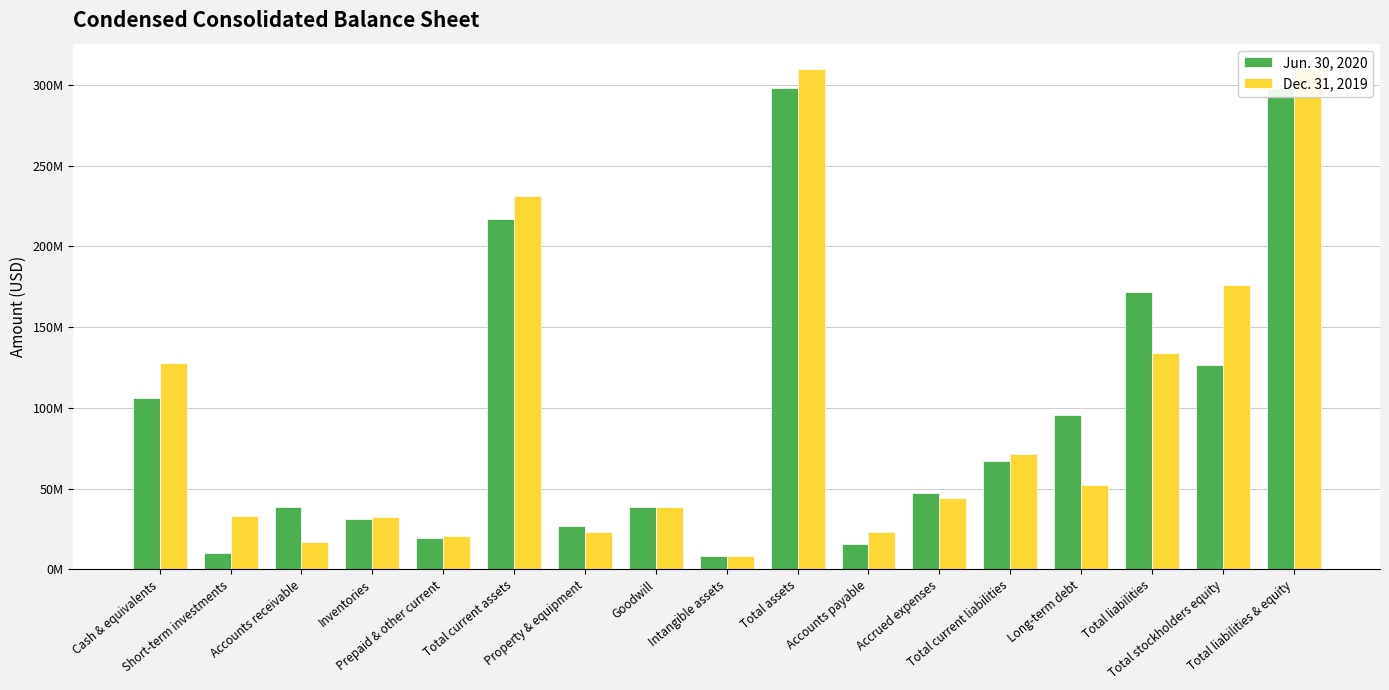

What is the difference between the maximum and second lowest values in the Jun. 30, 2020 series?

287638000